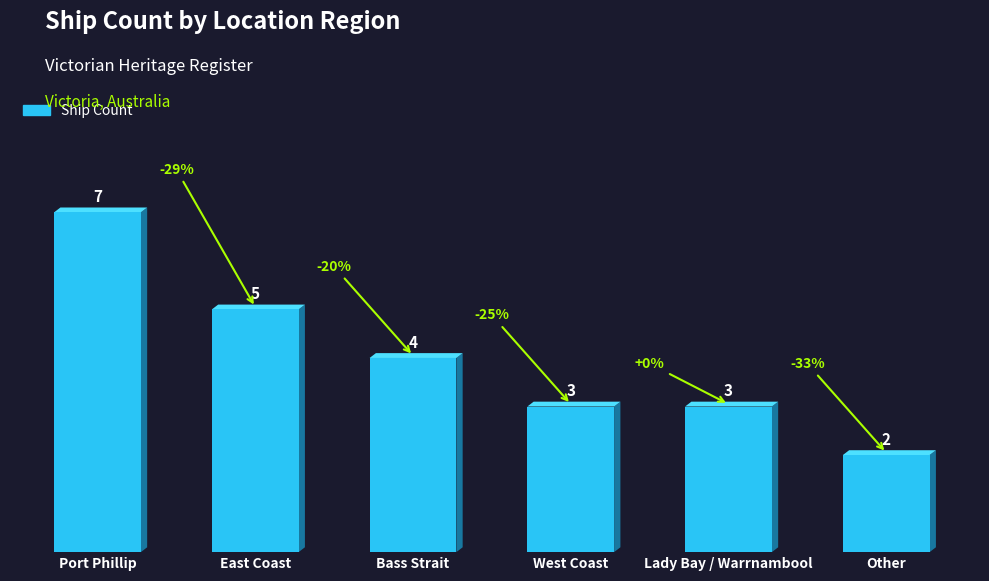

What is the change in value from Lady Bay / Warrnambool to Other?

-1